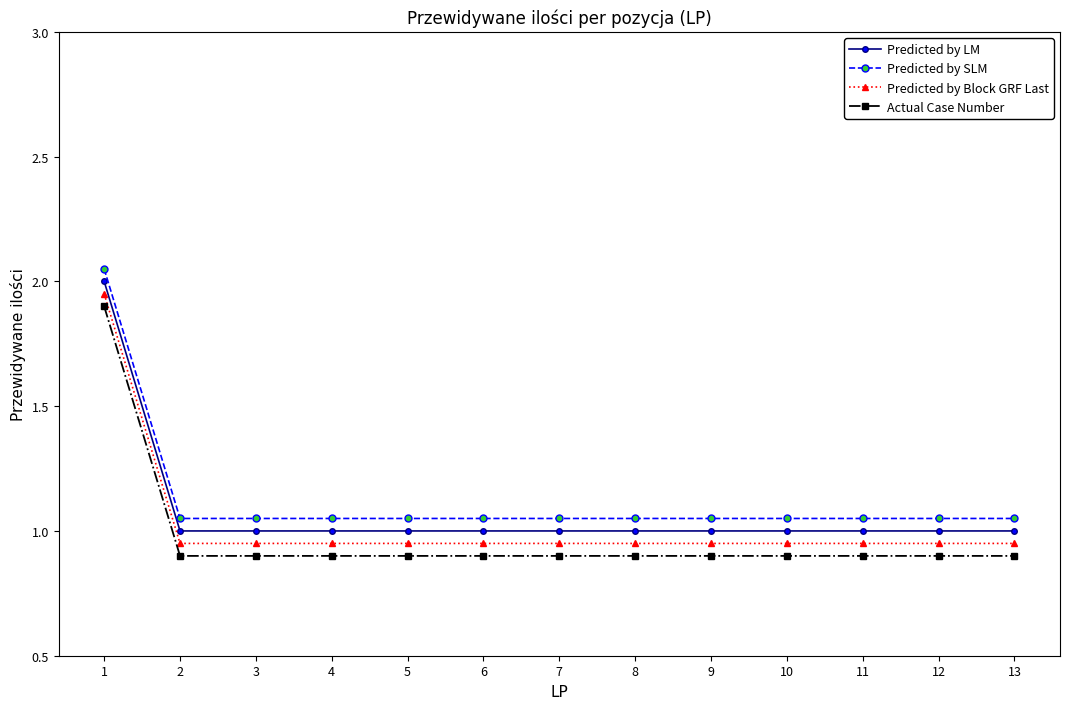

At which label does Actual Case Number reach its peak?

1